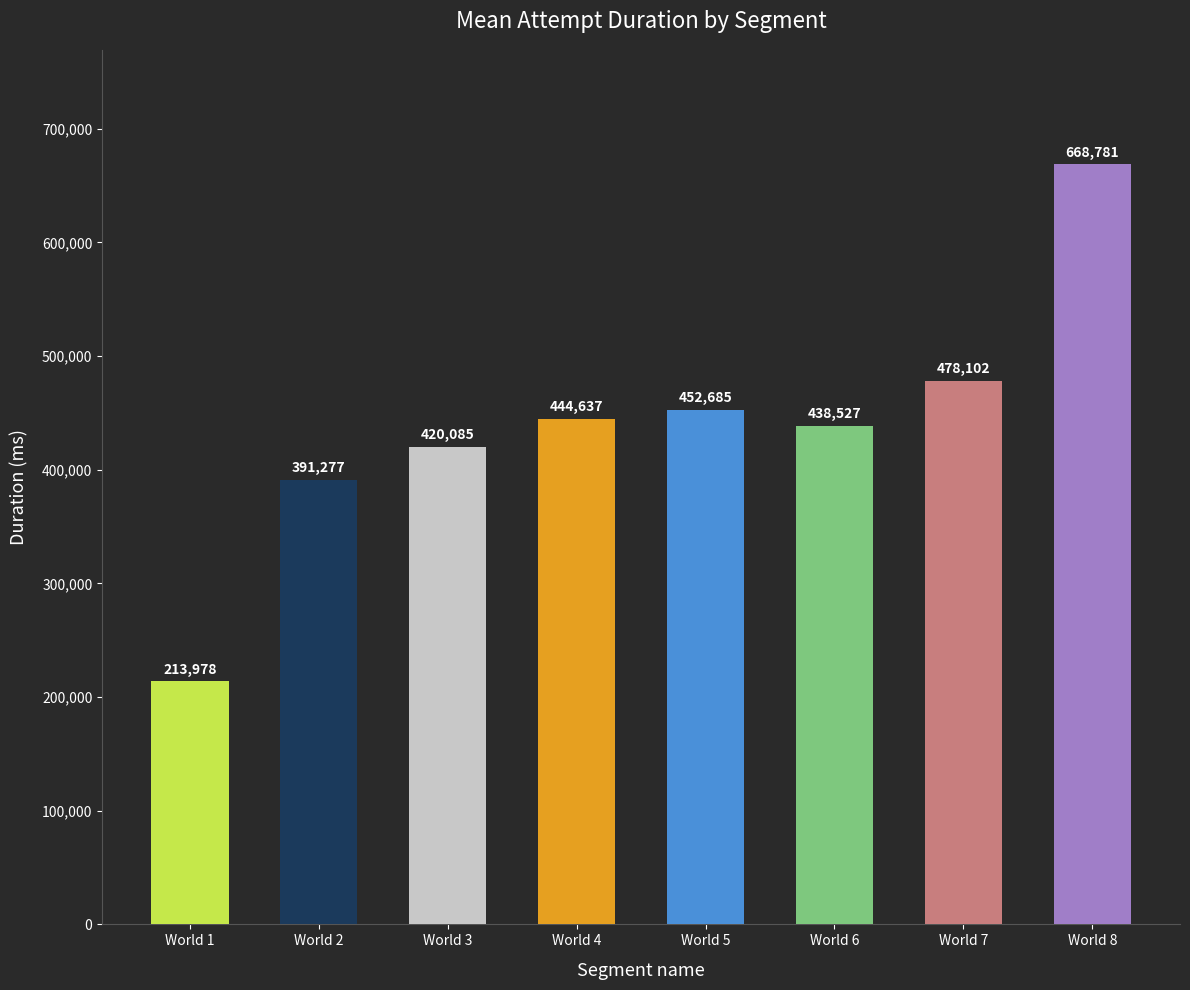

Approximately how many times larger is the value at World 4 compared to World 6?

1.0